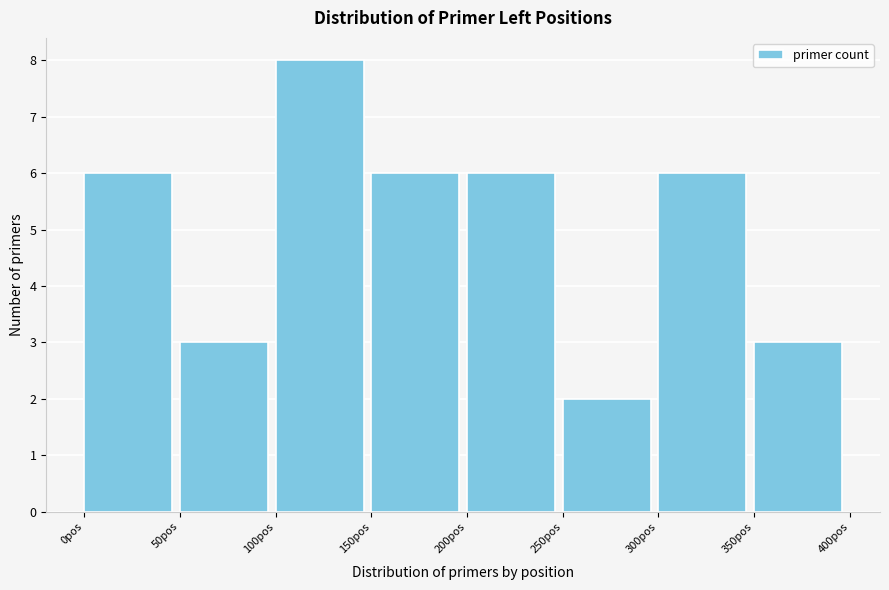

How tall is the bar that spans 50 to 100 on the x-axis? The values are not printed on the chart, so give them approximately, as read against the axis.

3